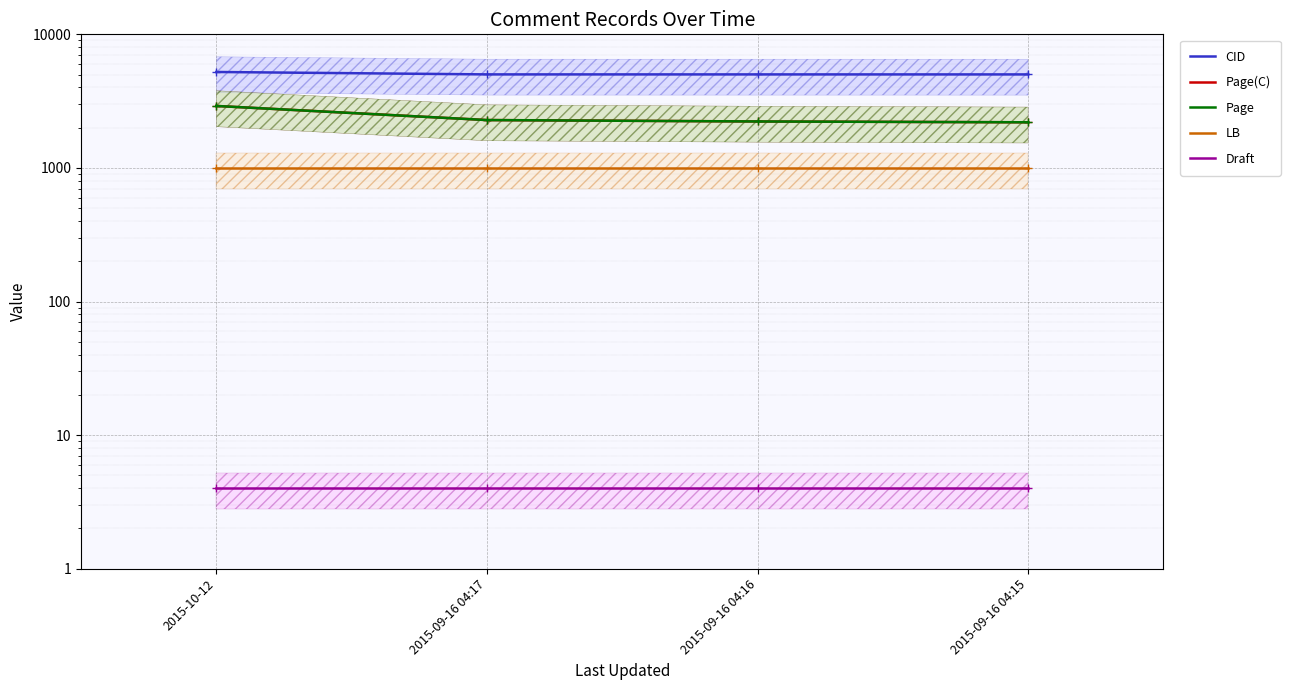

What is the approximate value of Page at 2015-09-16 04:15, to the nearest 100?

2200